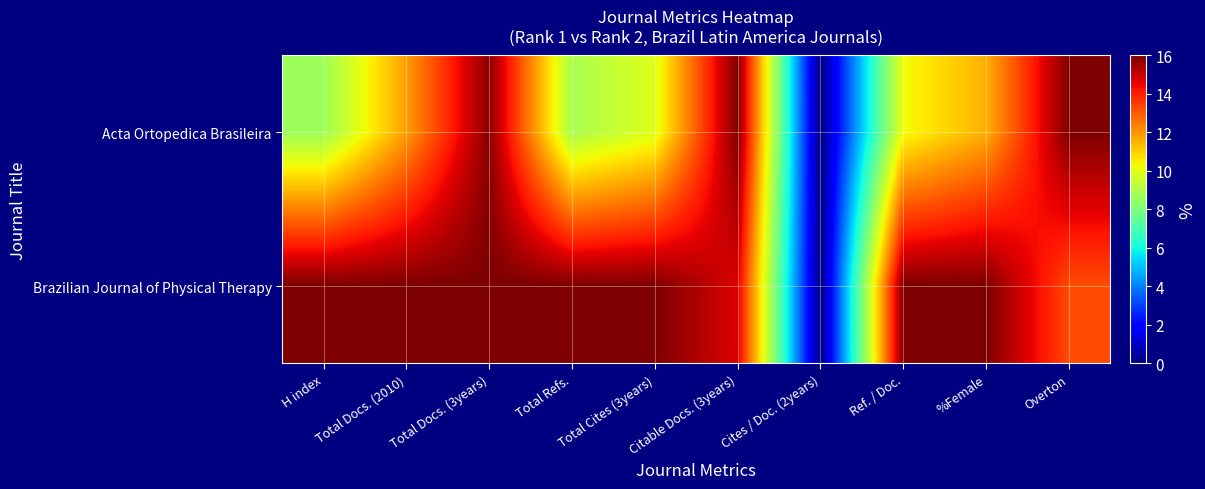

Rank the series by their average value, from highest to lowest.

Brazilian Journal of Physical Therapy, Acta Ortopedica Brasileira